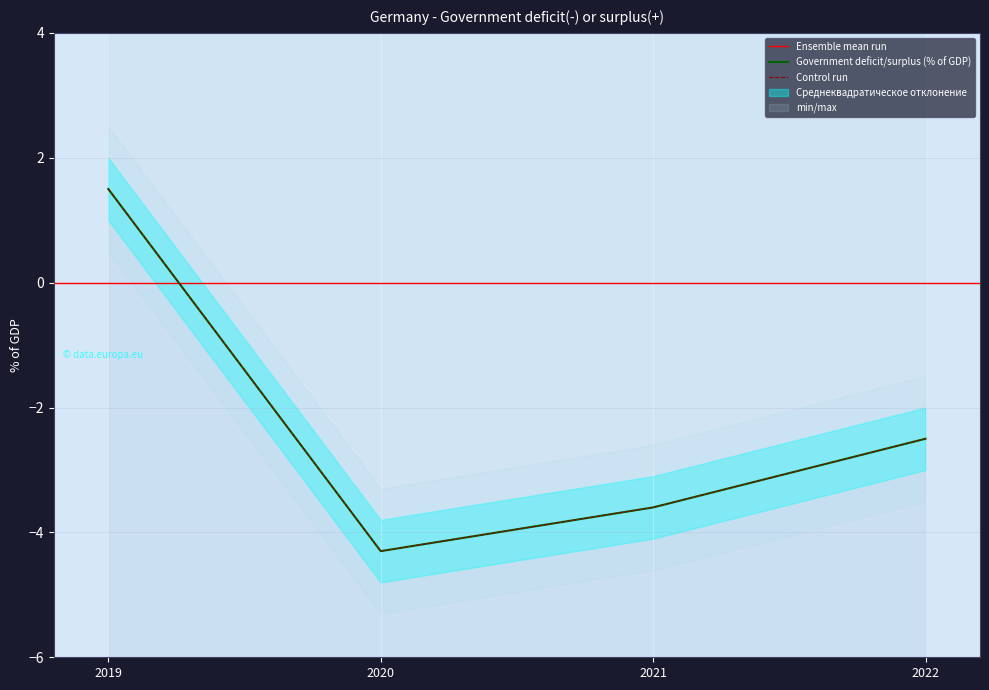

At which category does the data reach its first local valley?

2020